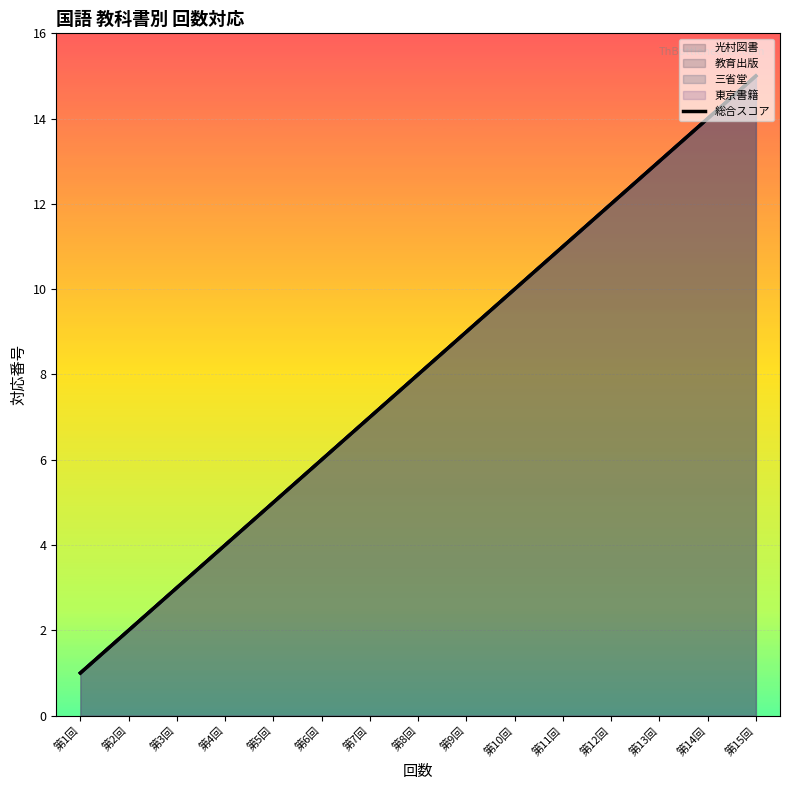

Approximately how many times larger is the value at 第7回 compared to 第10回?

0.7